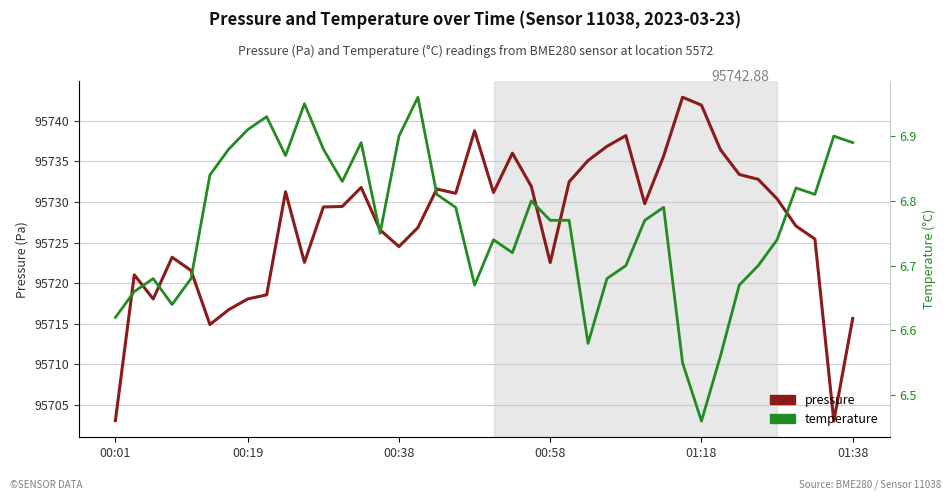

What is the value of the pressure point at the 9th from the left?

95718.6